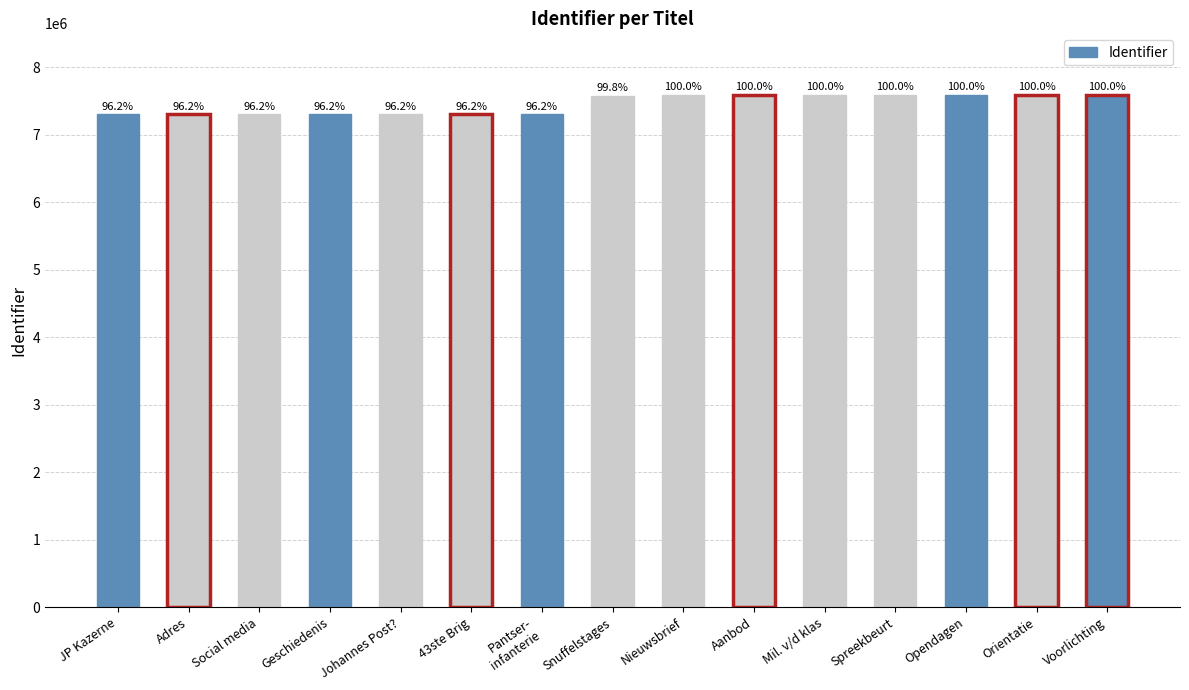

Does the chart contain any negative values?

No